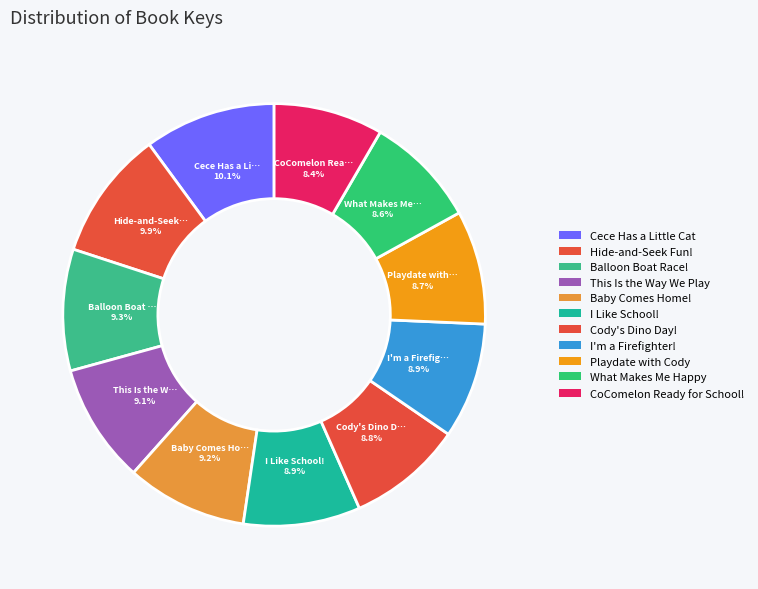

The CoComelon Ready for School! slice represents 15% of the pie. True or false?

False